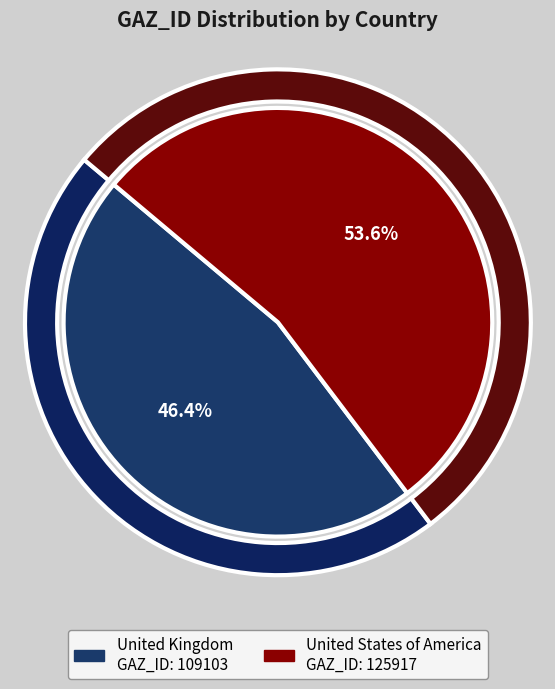

Which slice is the smallest?

United Kingdom